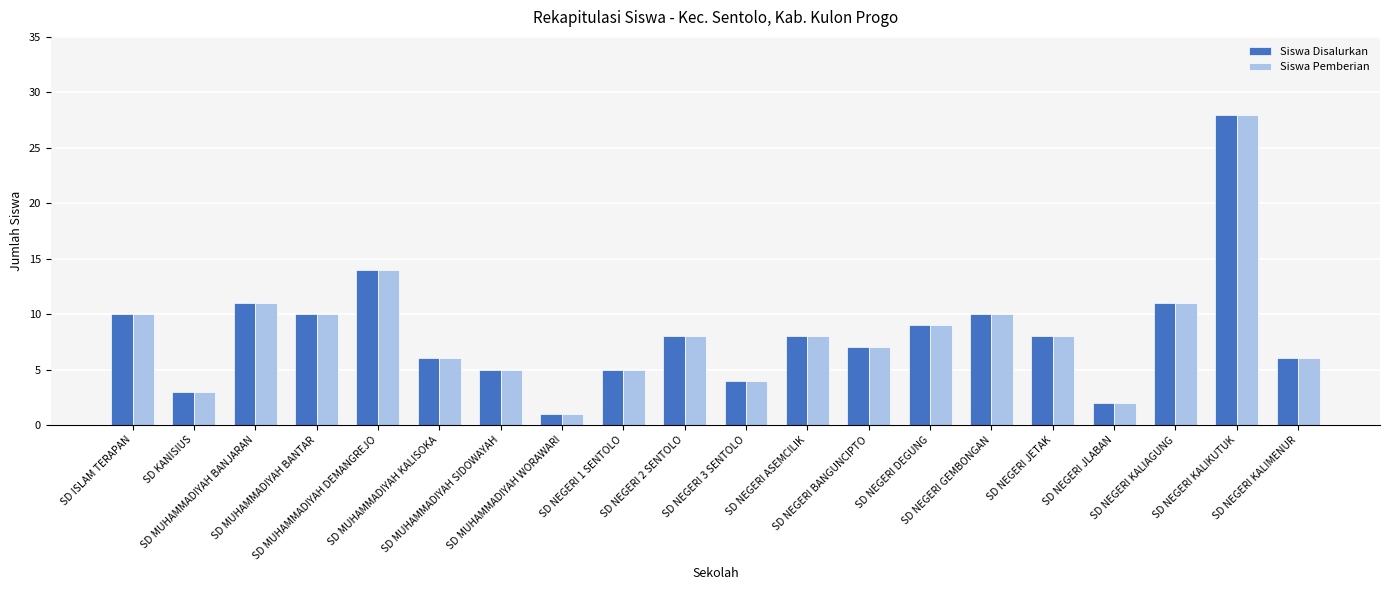

What is the difference between the maximum and minimum values in the Siswa Disalurkan series?

27